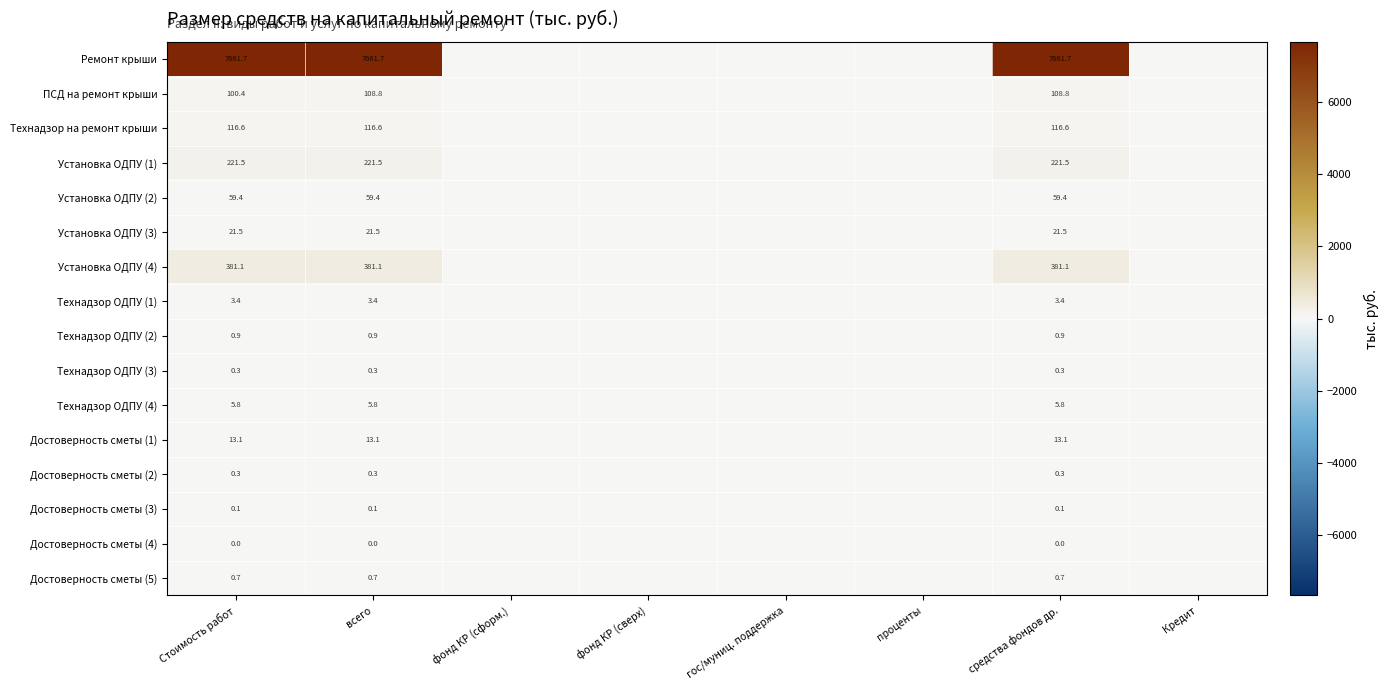

The value of Установка ОДПУ (1) at Стоимость работ is 84.1. True or false?

False